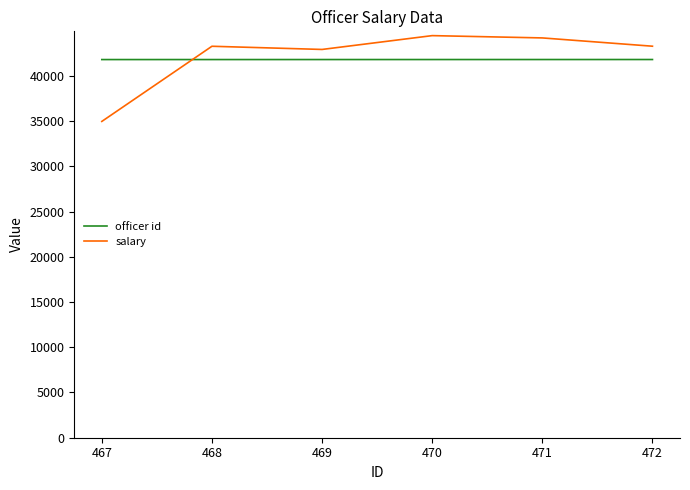

What is the spread (max minus min) of values at 469?

1116